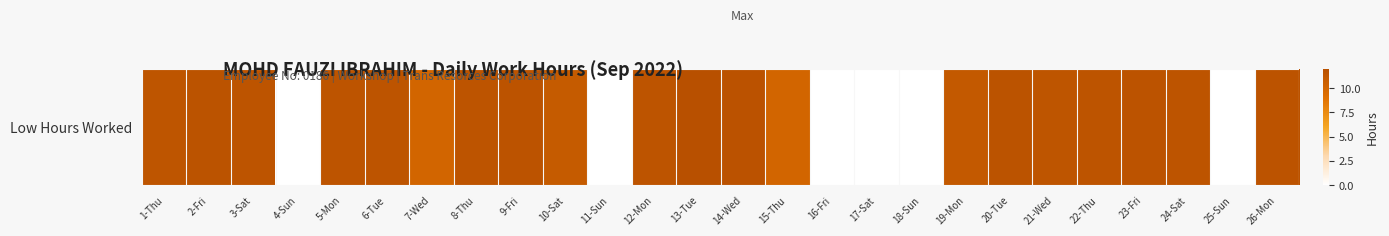

Reading left to right, what are all the values shown in this chart?

11.5	11.7	11.6	0.0	11.5	11.6	10.0	11.6	11.6	10.9	0.0	11.6	11.9	11.7	10.0	0.0	0.0	0.0	11.1	11.7	11.5	11.6	11.6	11.6	0.0	11.7